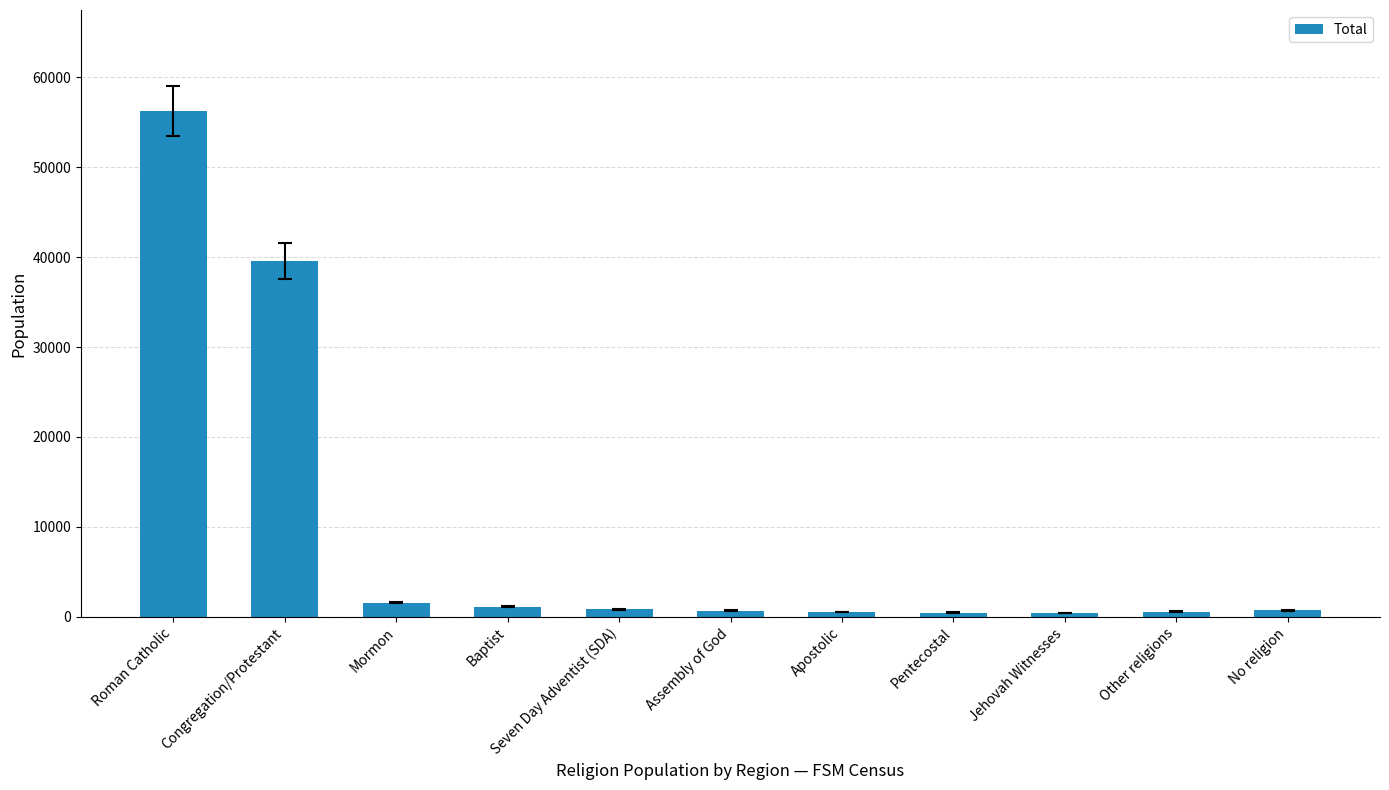

What is the label of the 4th bar from the right?

Pentecostal